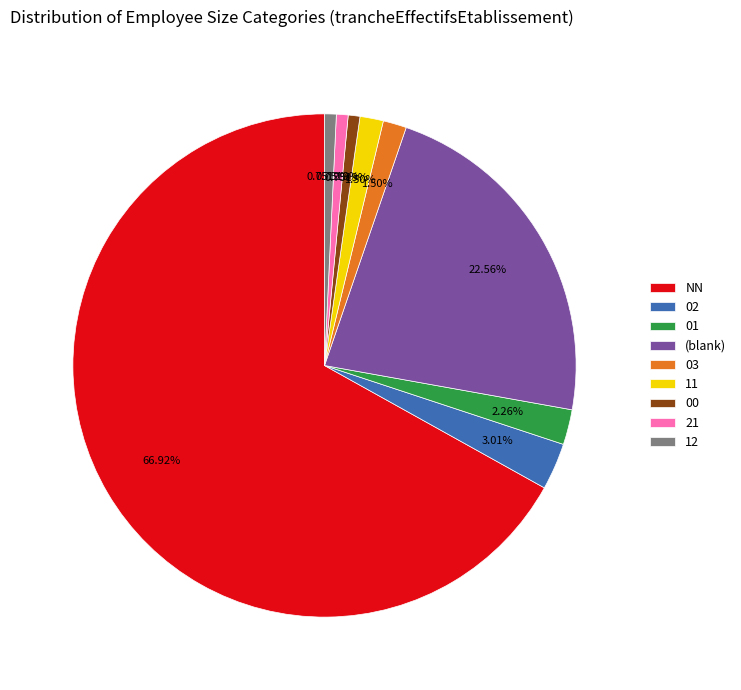

Is it true that 00 is 1% of the pie?

True